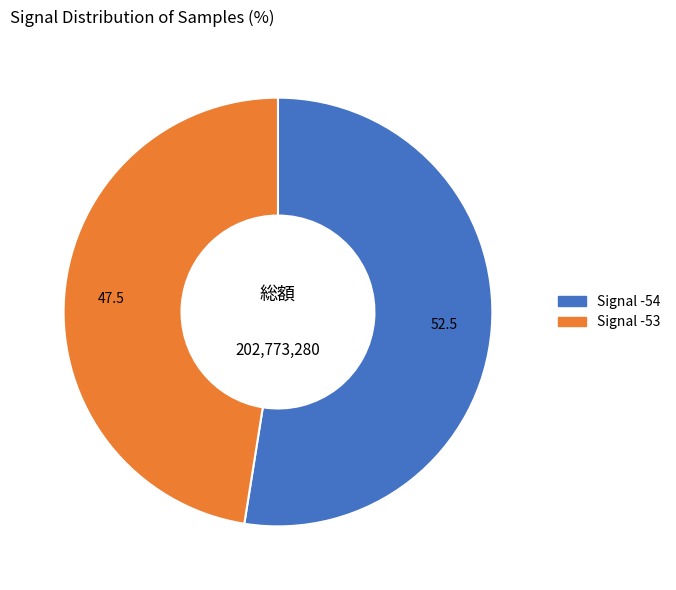

Is there any slice that represents more than half of the pie?

Yes